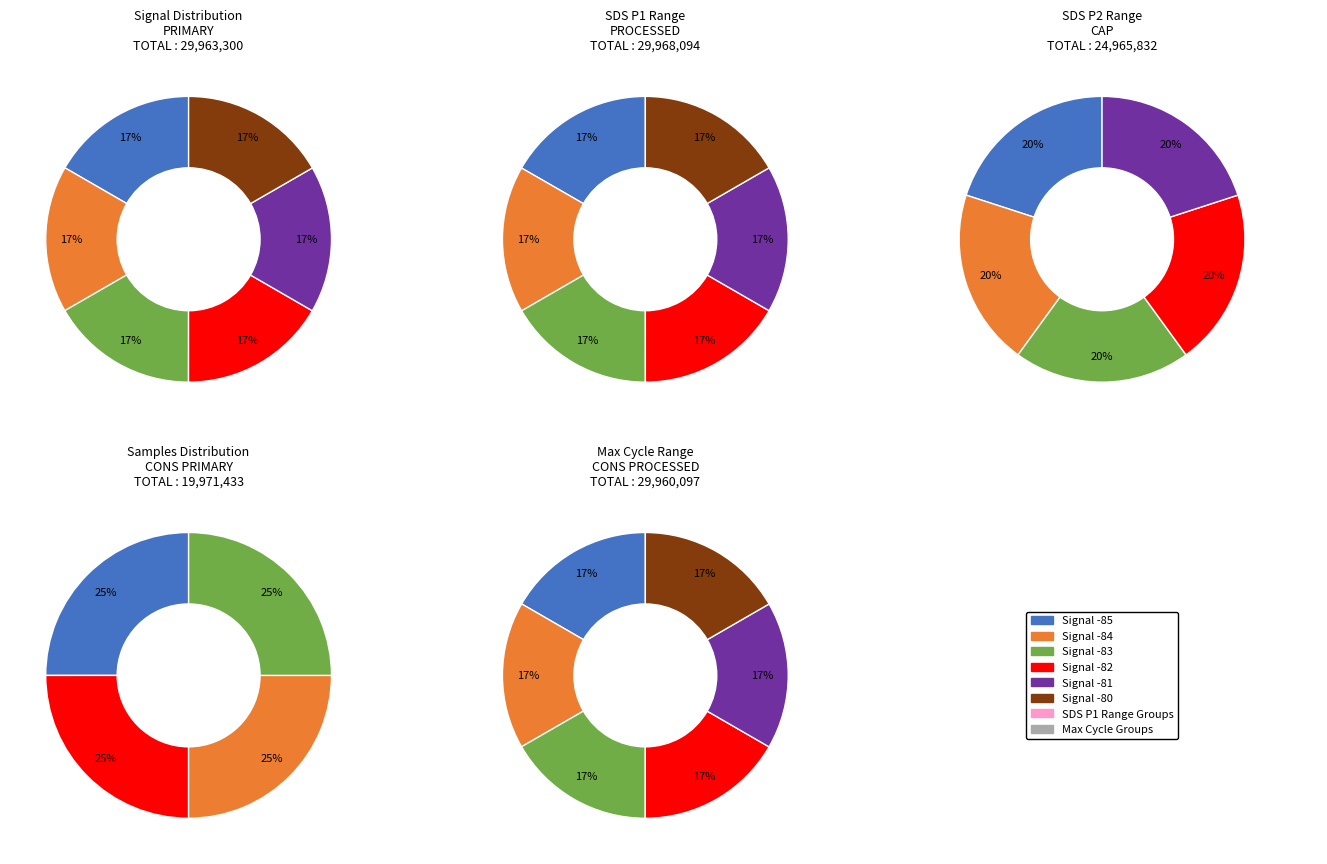

How many segments does this pie chart have?

5